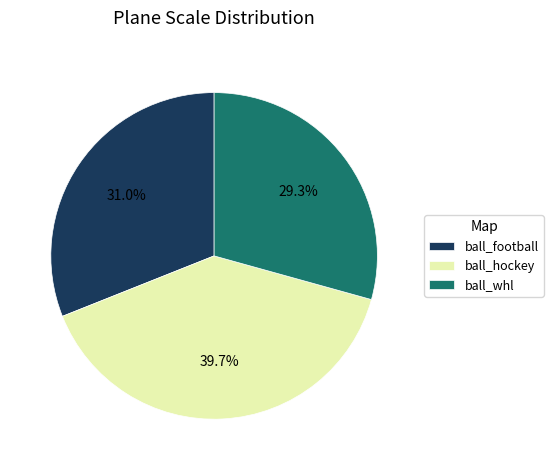

Which category has the smallest portion of the pie?

ball_whl